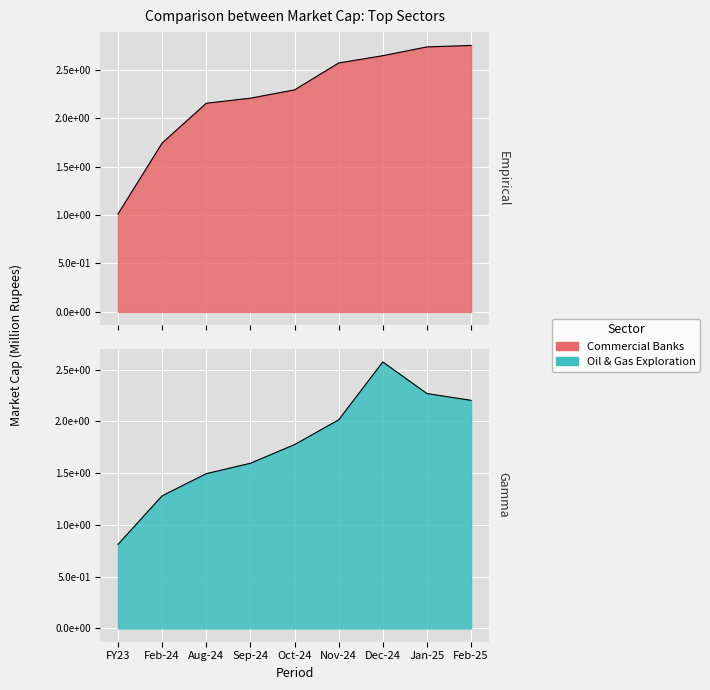

Which series has the largest total across all categories?

Commercial Banks